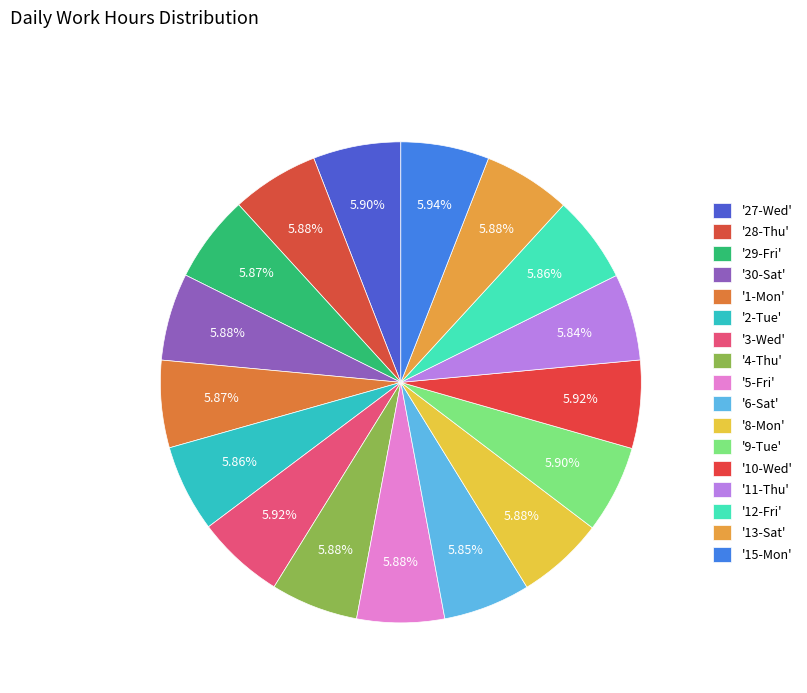

How many segments does this pie chart have?

17